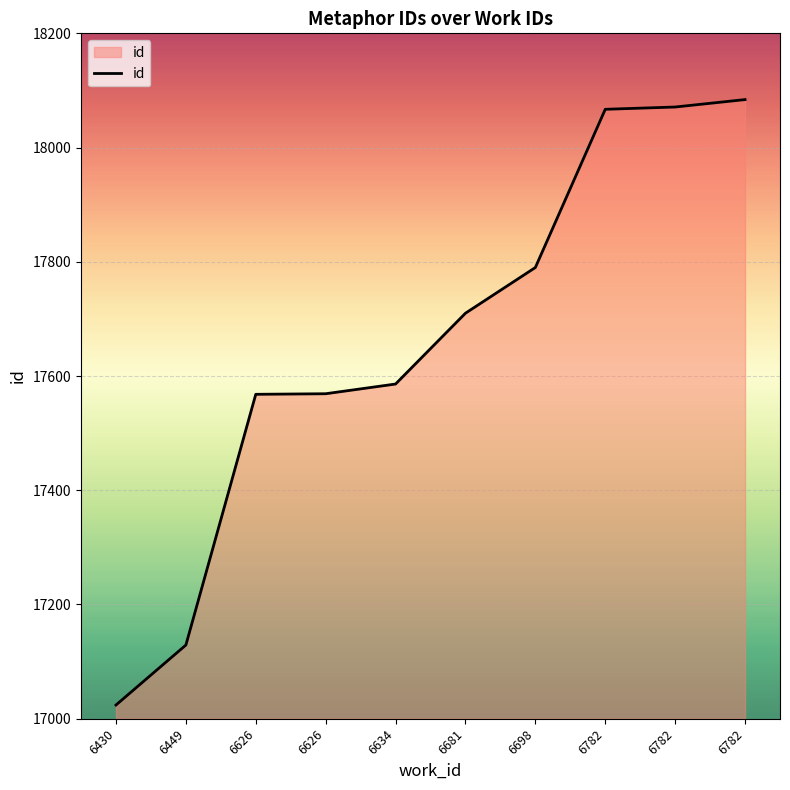

What is the difference between the values at 6430 and 6698?

766